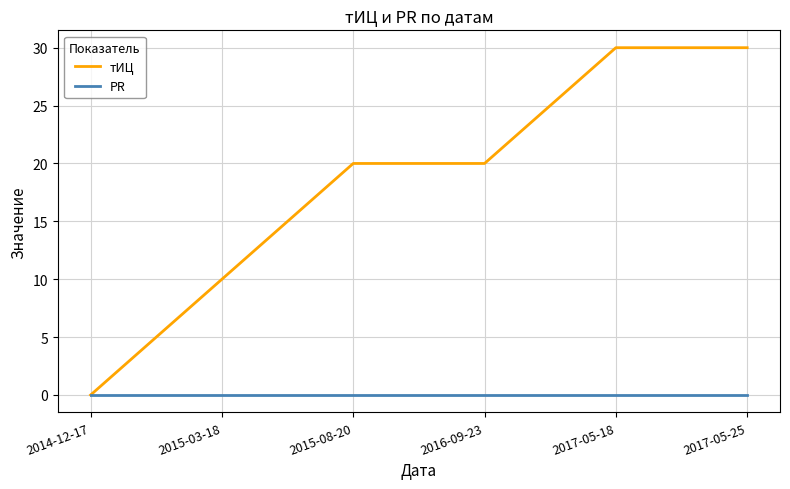

Which series has the largest total across all categories?

тИЦ